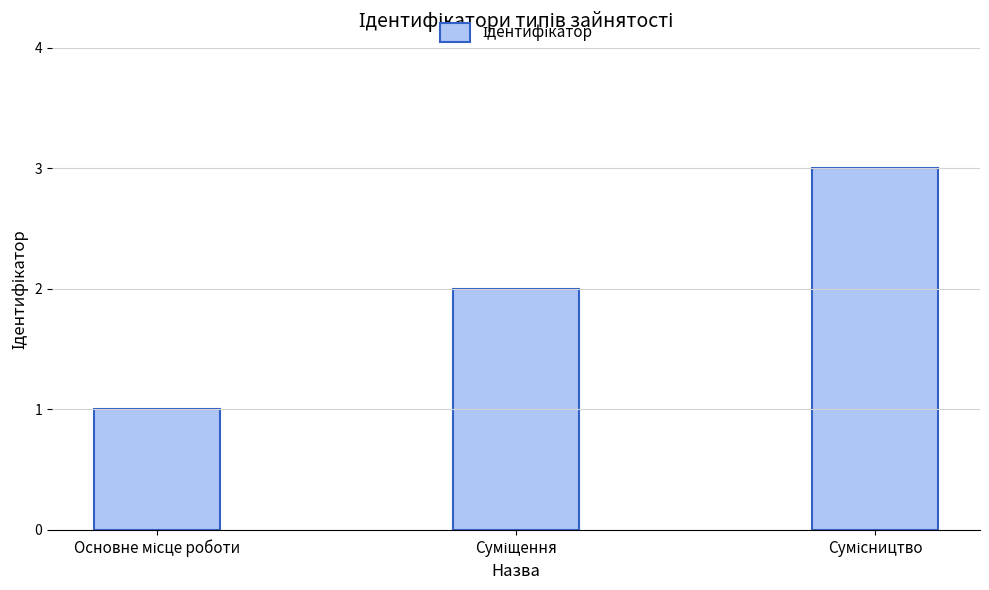

What is the greatest value displayed?

3